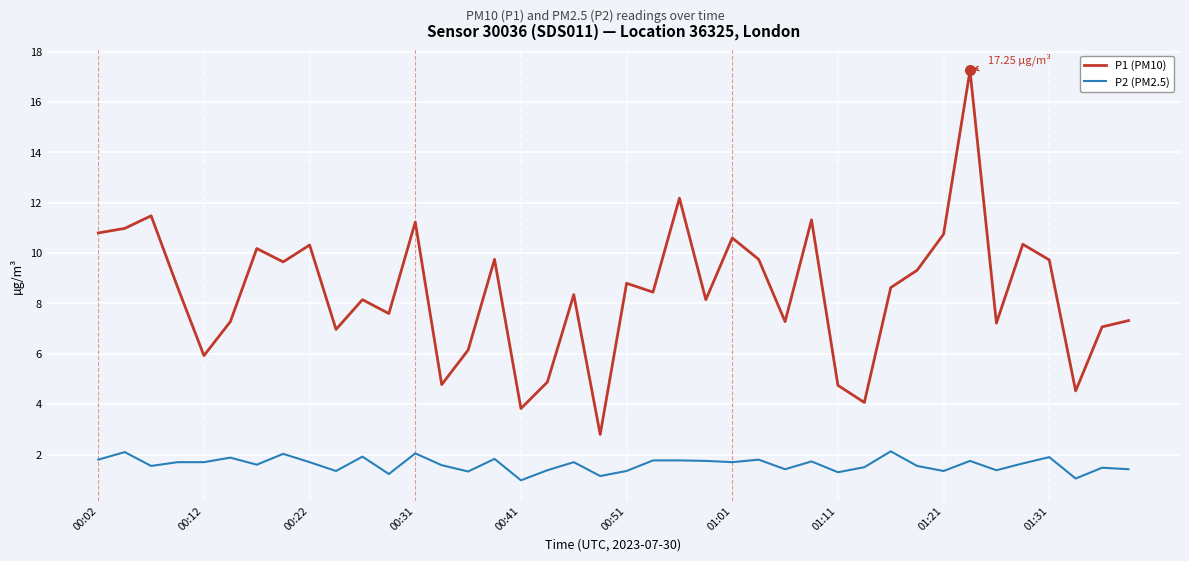

True or false: P1 (PM10) has more than 0 interior local peaks.

True